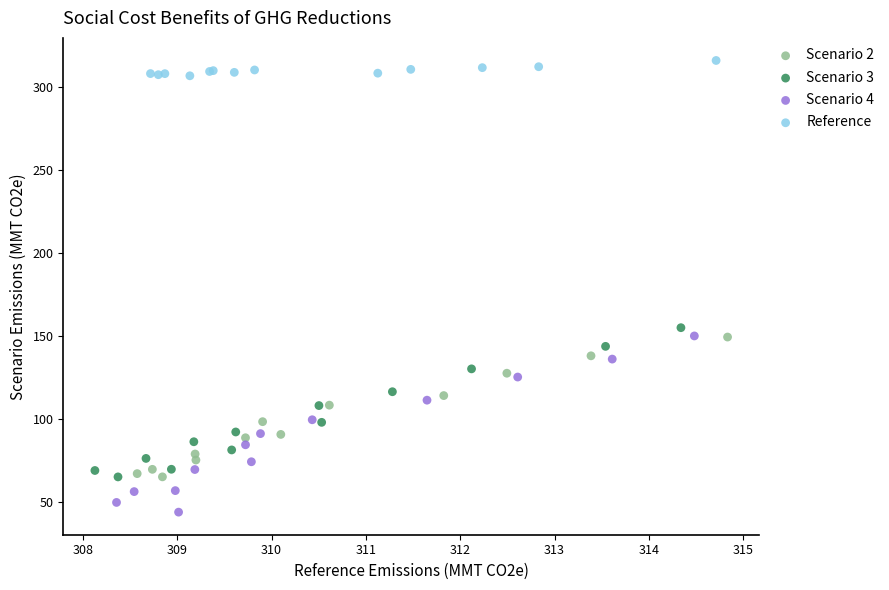

Which series has the widest spread of Y values?

Scenario 4